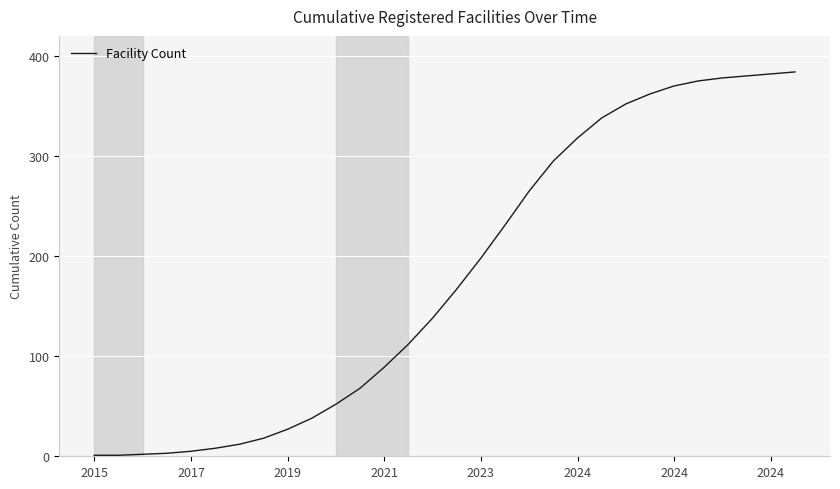

What is the greatest value displayed?

384